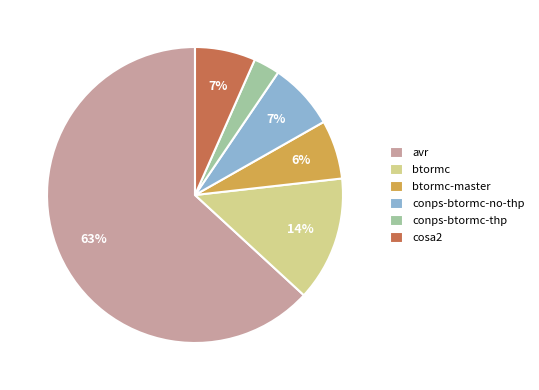

Which has a higher value, conps-btormc-no-thp or btormc?

btormc